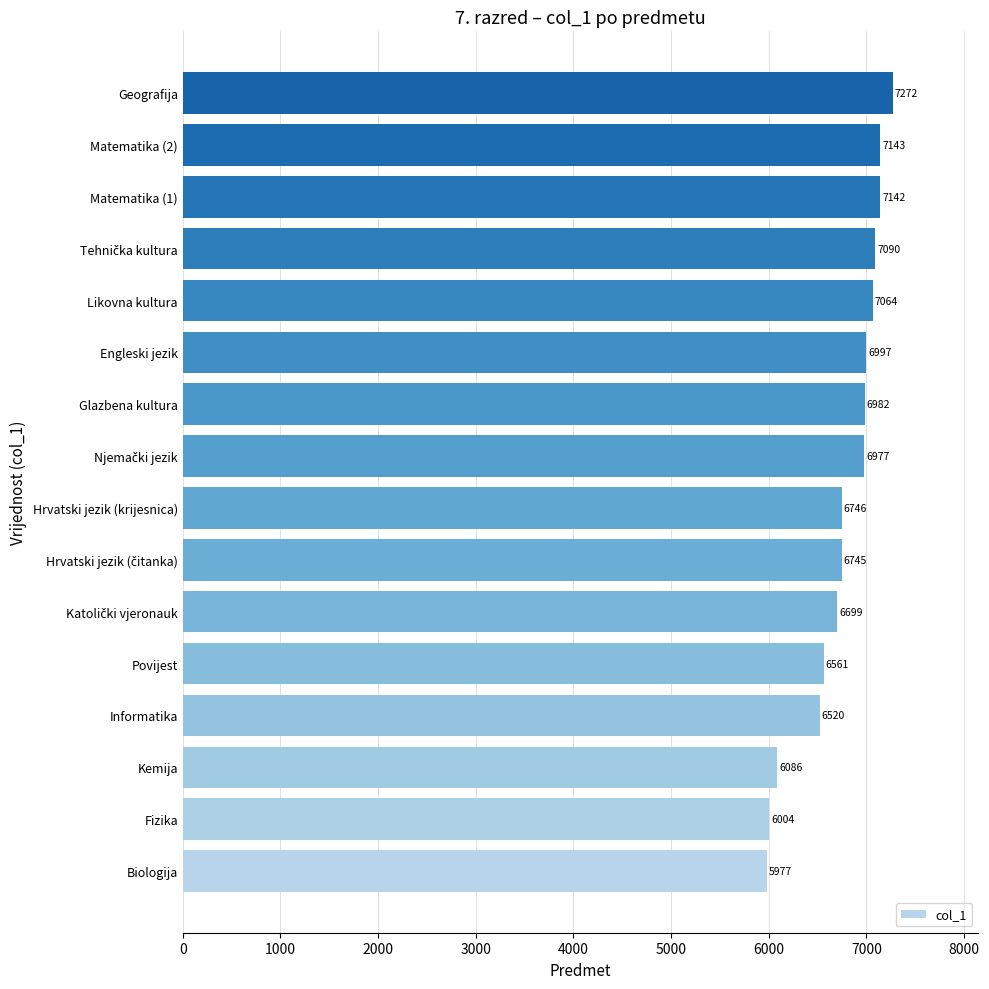

Is it true that the value at Matematika (2) is 7143?

True